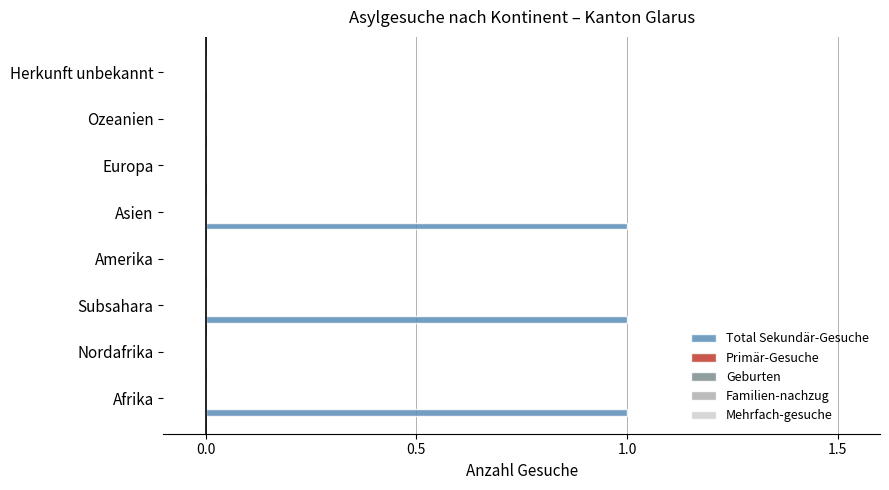

How many categories are shown in the chart?

8